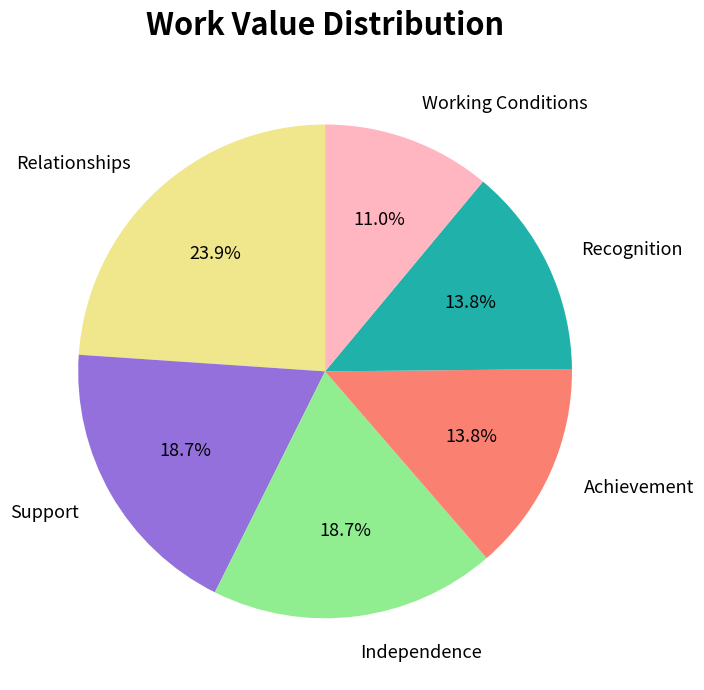

Is it true that Relationships is 19% of the pie?

False